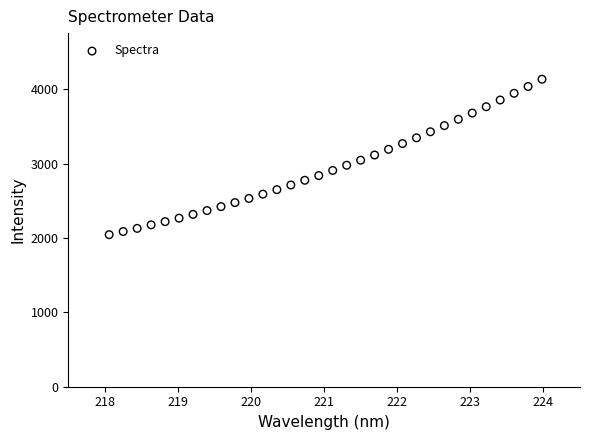

What is the range of Y values (max minus min)?

2091.8